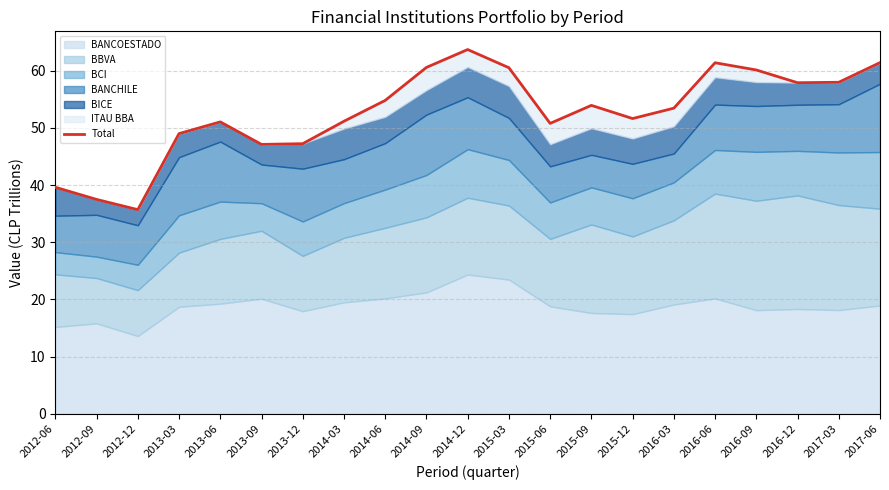

Which has a higher value, 2015-09 or 2016-09?

2016-09